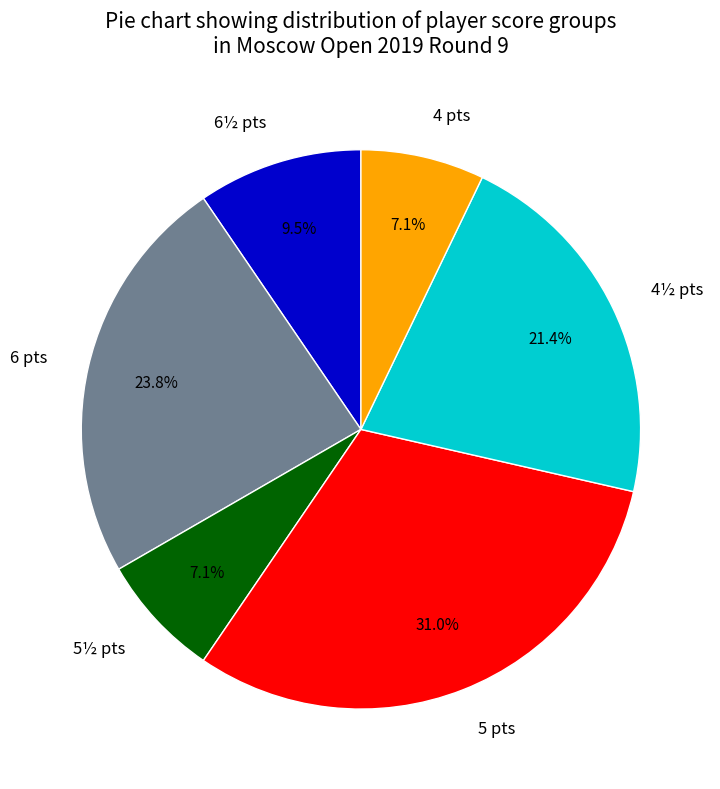

To the nearest percent, what is the difference between the largest and smallest slice percentages?

24%